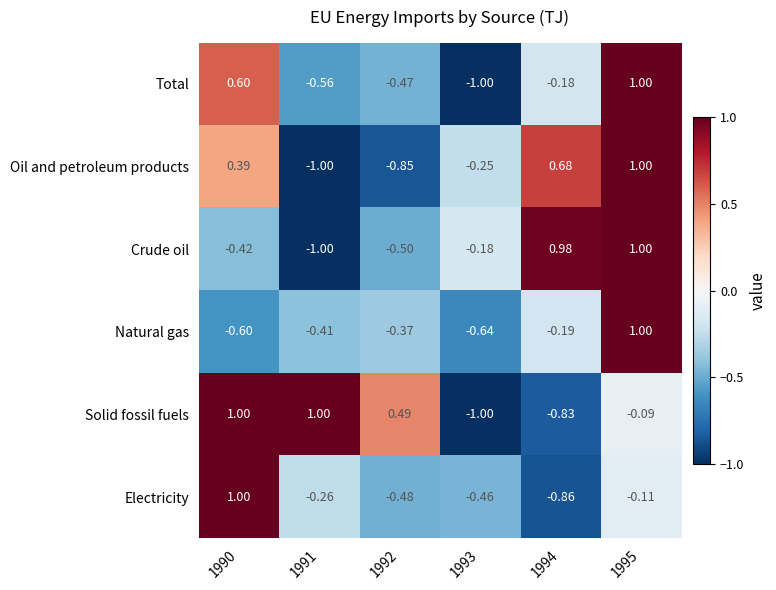

Which series has the largest total across all categories?

Solid fossil fuels